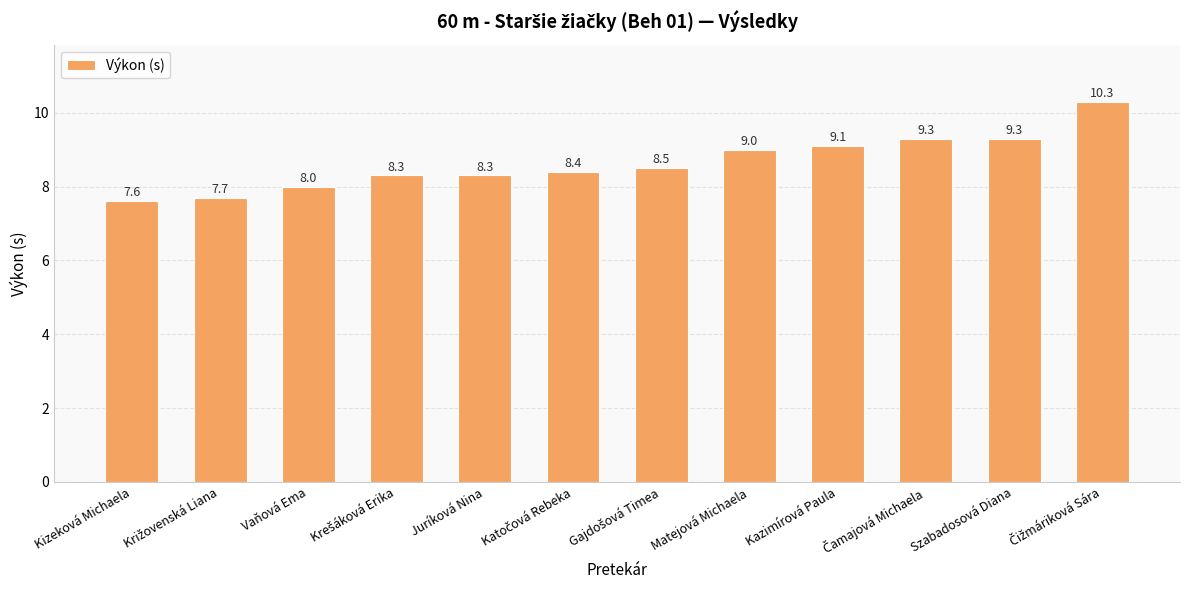

What is the greatest value displayed?

10.3